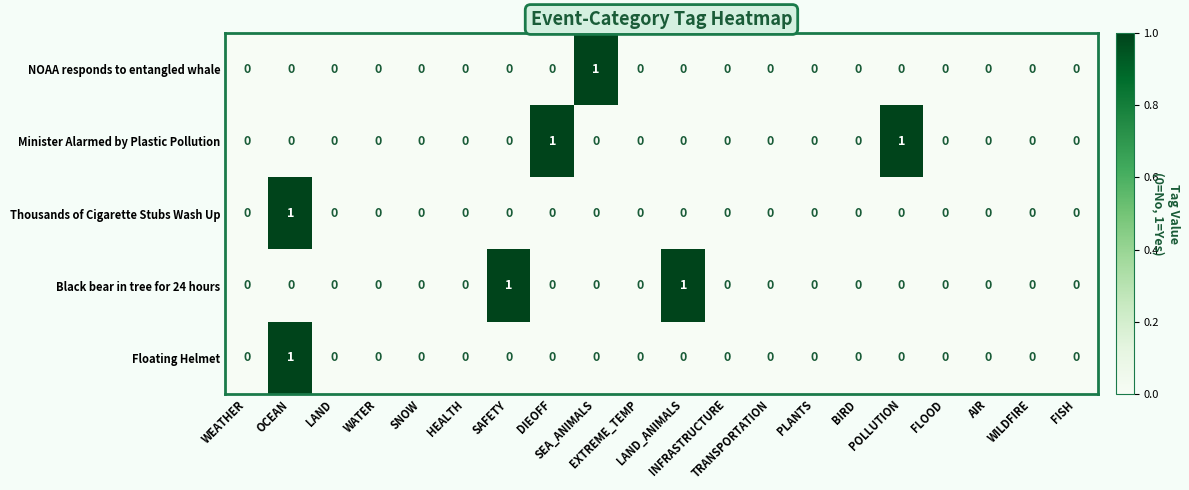

Count the Black bear in tree for 24 hours values in the range 0 to 1.

20